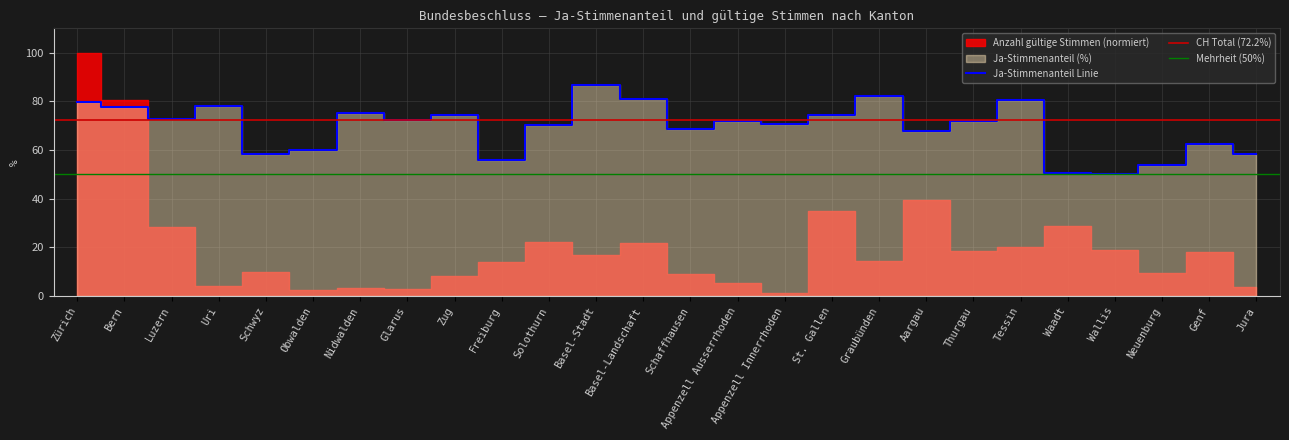

What is the difference between the values at Schaffhausen and Schwyz?

10.0